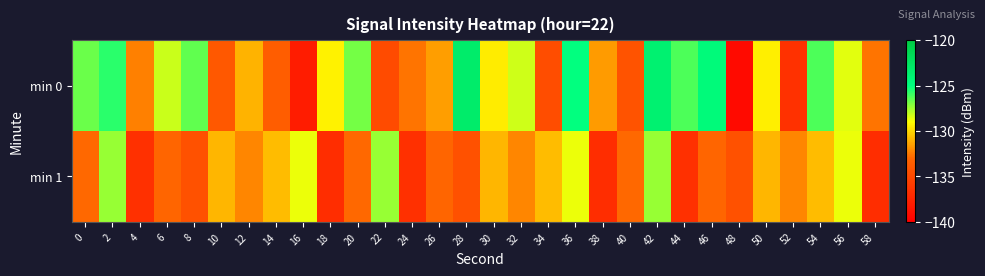

Reading left to right, transcribe all the data shown in this chart.

min 0: 0=-126.7	2=-125.7	4=-132.3	6=-128.2	8=-126.5	10=-134.0	12=-131.0	14=-133.5	16=-138.0	18=-129.4	20=-126.8	22=-134.8	24=-132.6	26=-131.5	28=-123.2	30=-129.5	32=-128.2	34=-134.6	36=-125.0	38=-131.6	40=-134.2	42=-123.7	44=-126.2	46=-124.5	48=-139.2	50=-129.4	52=-136.6	54=-126.2	56=-128.6	58=-132.7
min 1: 0=-132.9	2=-127.3	4=-136.7	6=-133.0	8=-134.4	10=-130.9	12=-132.2	14=-130.7	16=-128.7	18=-136.8	20=-132.9	22=-127.3	24=-136.7	26=-133.0	28=-134.4	30=-130.9	32=-132.2	34=-130.7	36=-128.7	38=-136.8	40=-132.9	42=-127.3	44=-136.7	46=-133.0	48=-134.4	50=-130.9	52=-132.2	54=-130.7	56=-128.7	58=-136.8